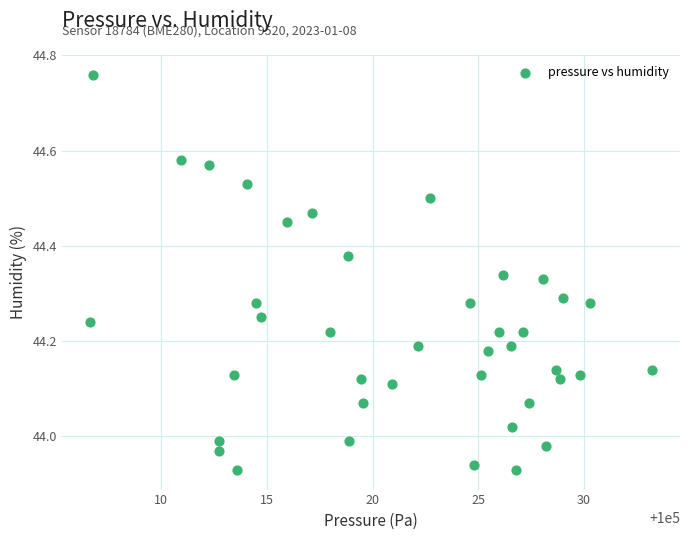

What is the range of Y values (max minus min)?

0.8